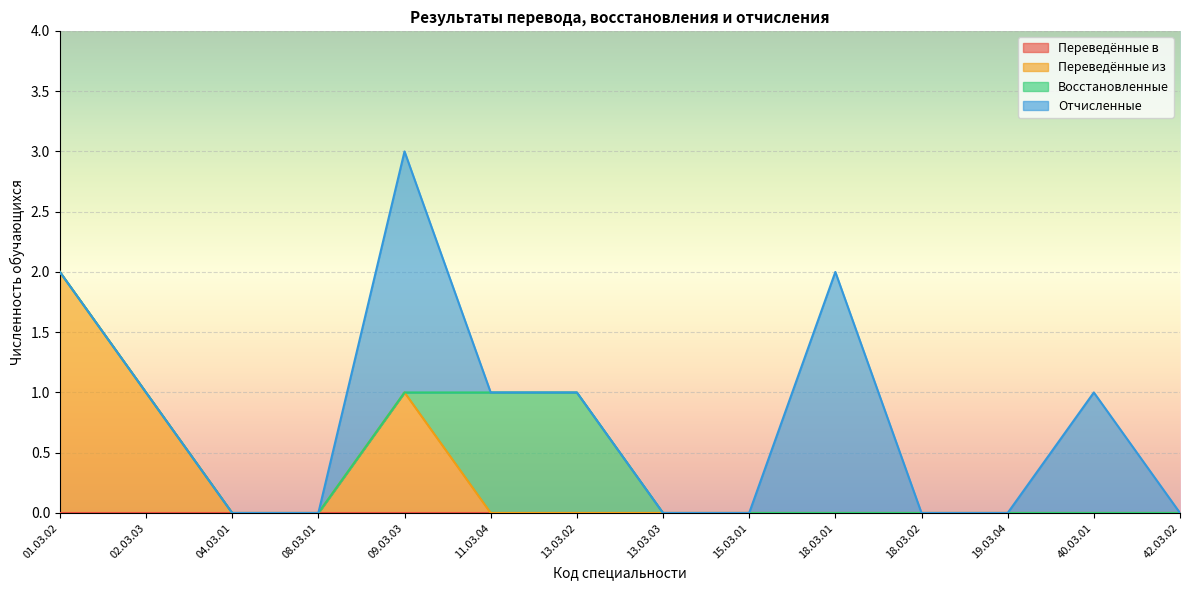

Which series has the largest total across all categories?

Отчисленные